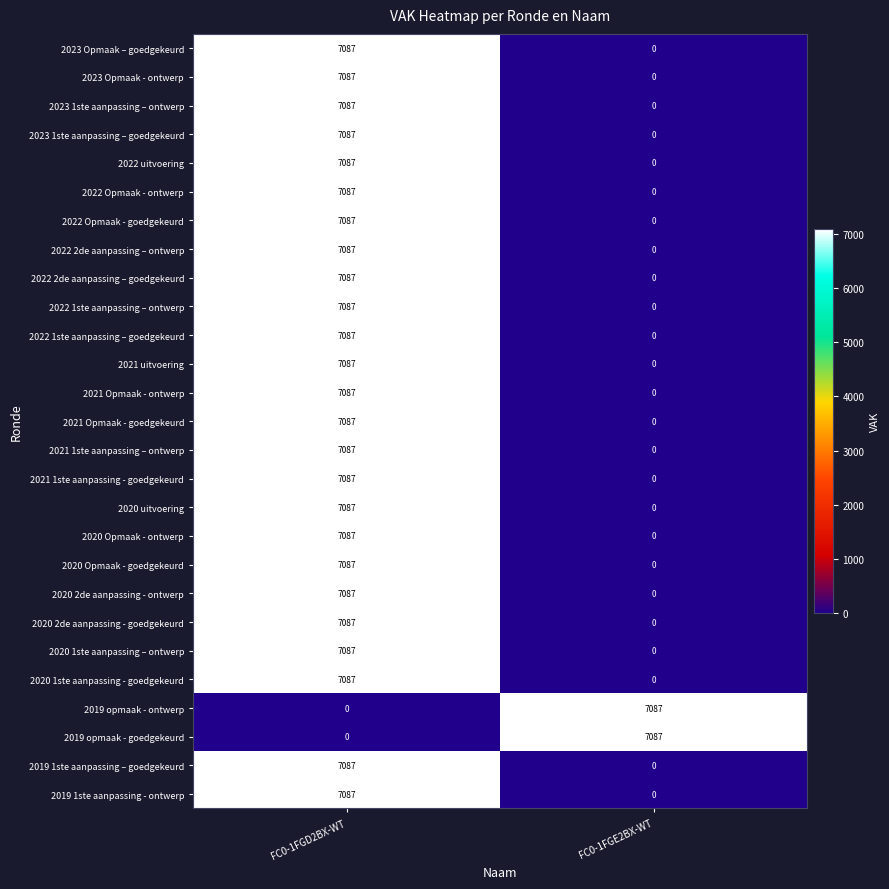

What is the sum of the 2021 1ste aanpassing – ontwerp values at FC0-1FGD2BX-WT and FC0-1FGE2BX-WT?

7087